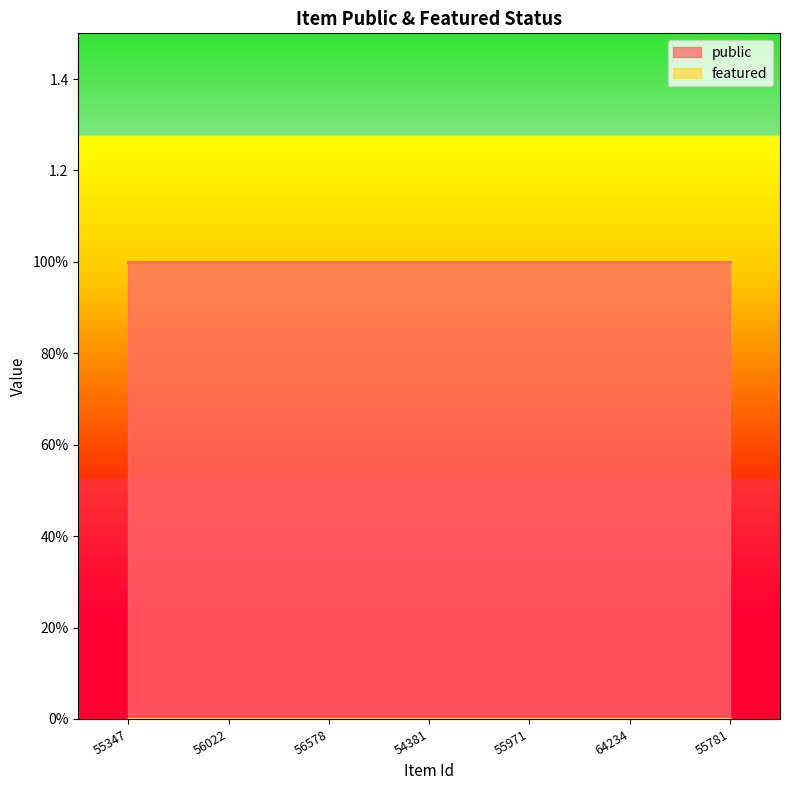

True or false: public has more than 0 interior local peaks.

False